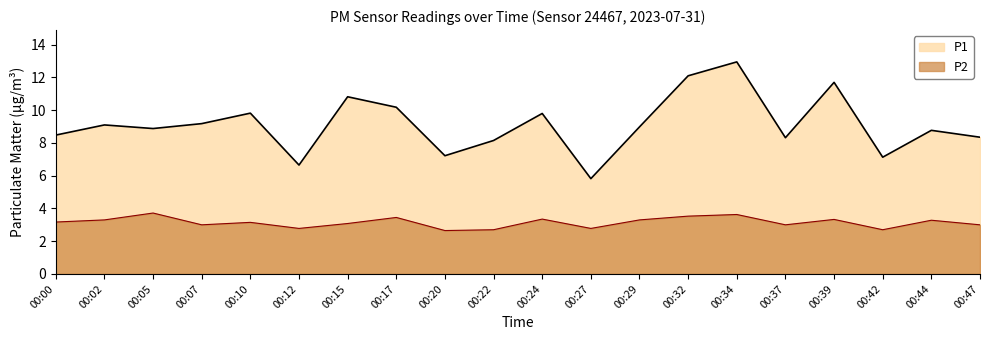

At which label does P2 first exceed 3?

00:00